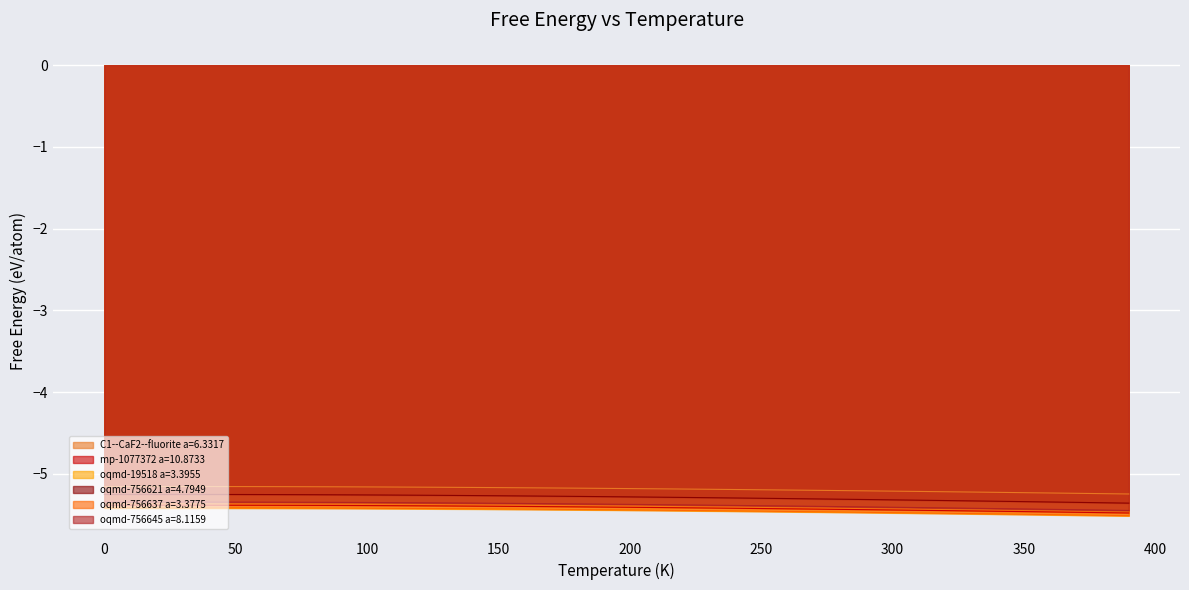

What is the average value of the oqmd-756621 a=4.7949 series?

-5.3